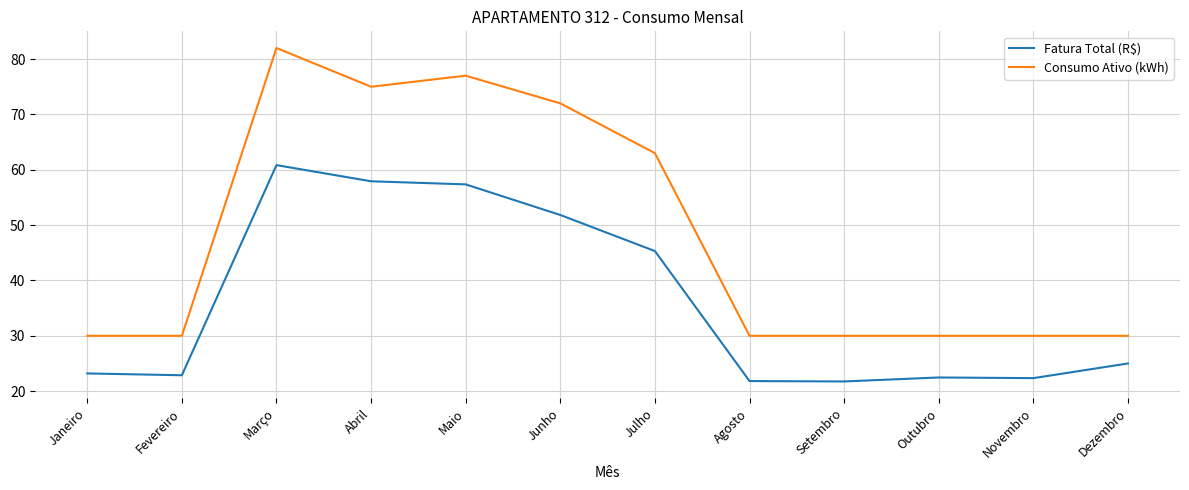

What is the difference between the second highest and minimum values in the Fatura Total (R$) series?

36.2